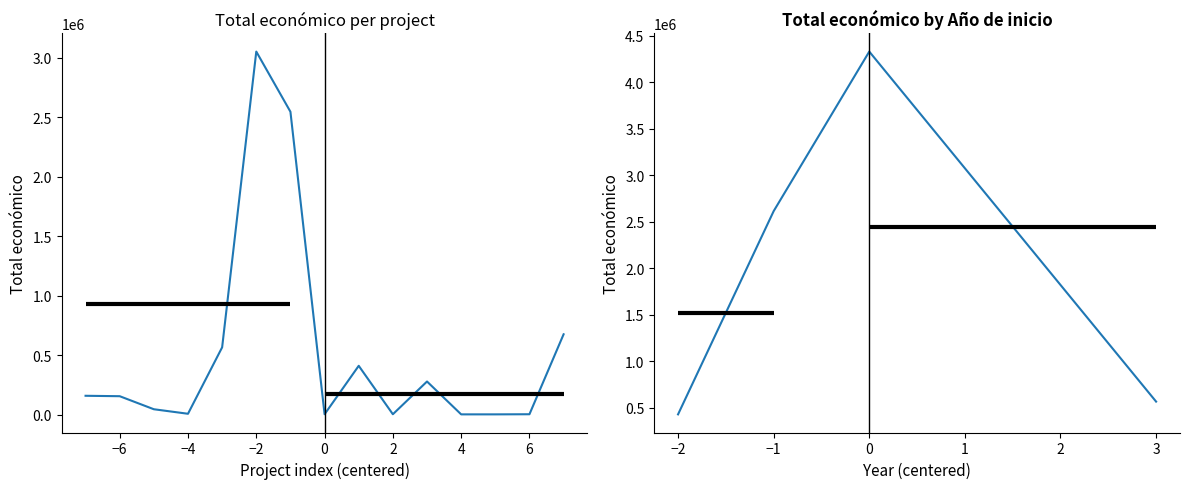

The value at 2016 is 412758. True or false?

True